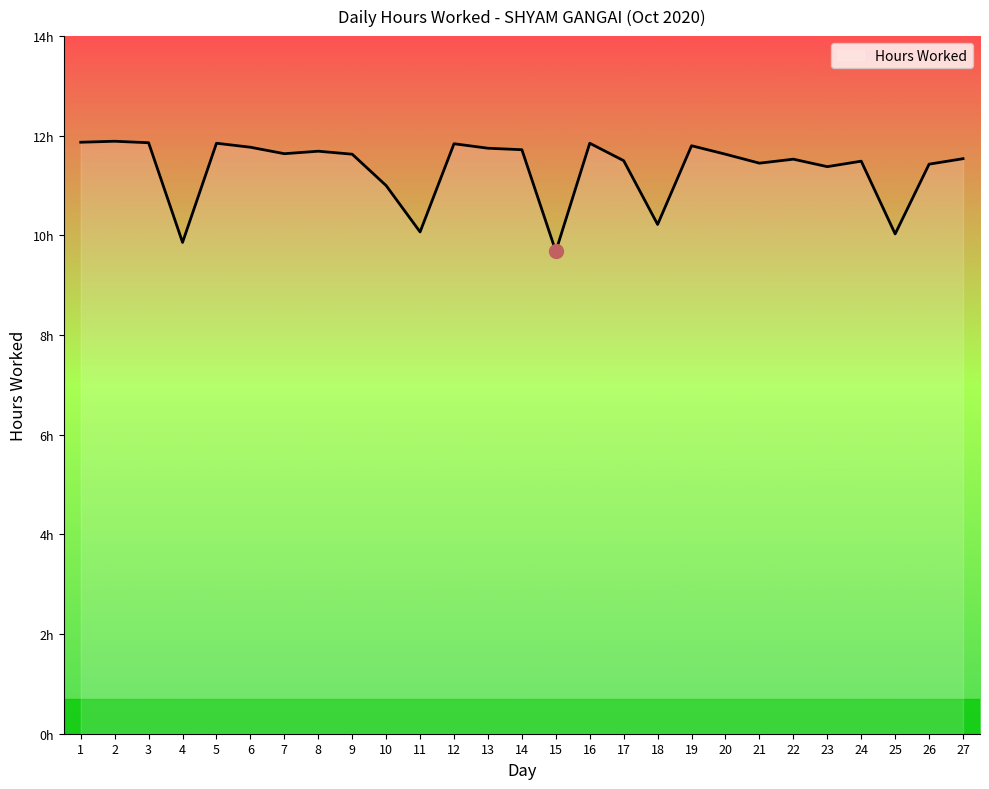

How many points are lower than both their immediate neighbors (excluding endpoints)?

8